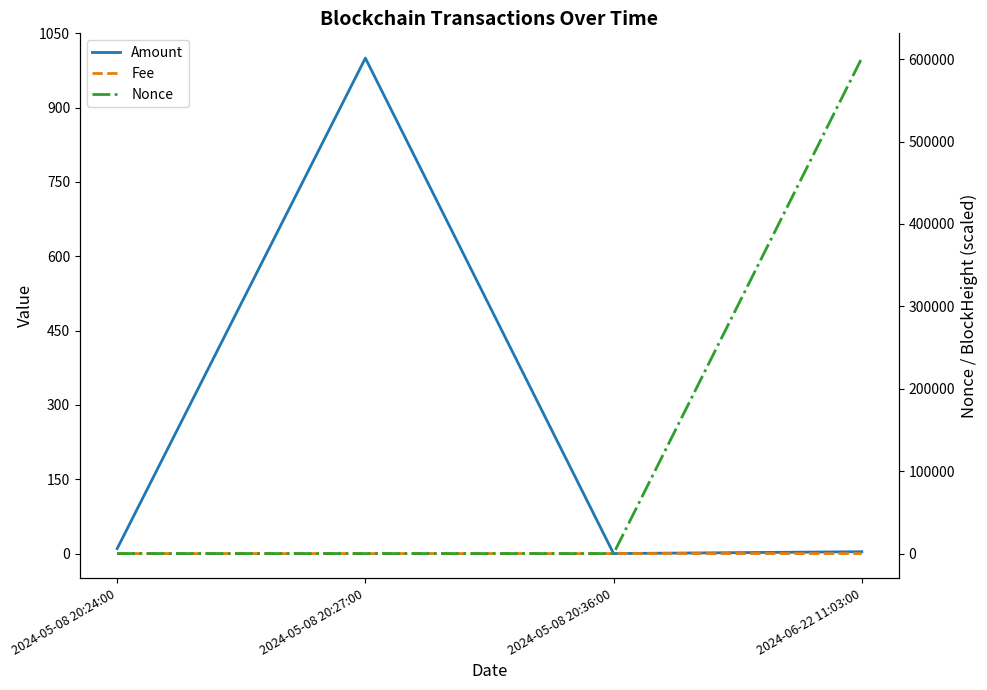

True or false: Amount has more than 0 points higher than both neighbors.

True